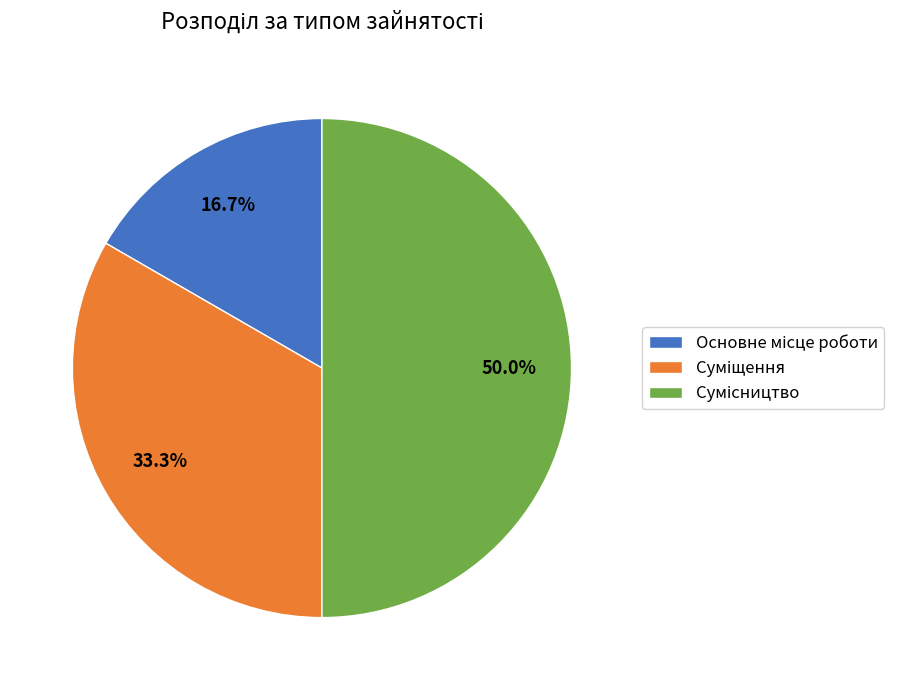

What is the smallest slice in the pie chart?

Основне місце роботи